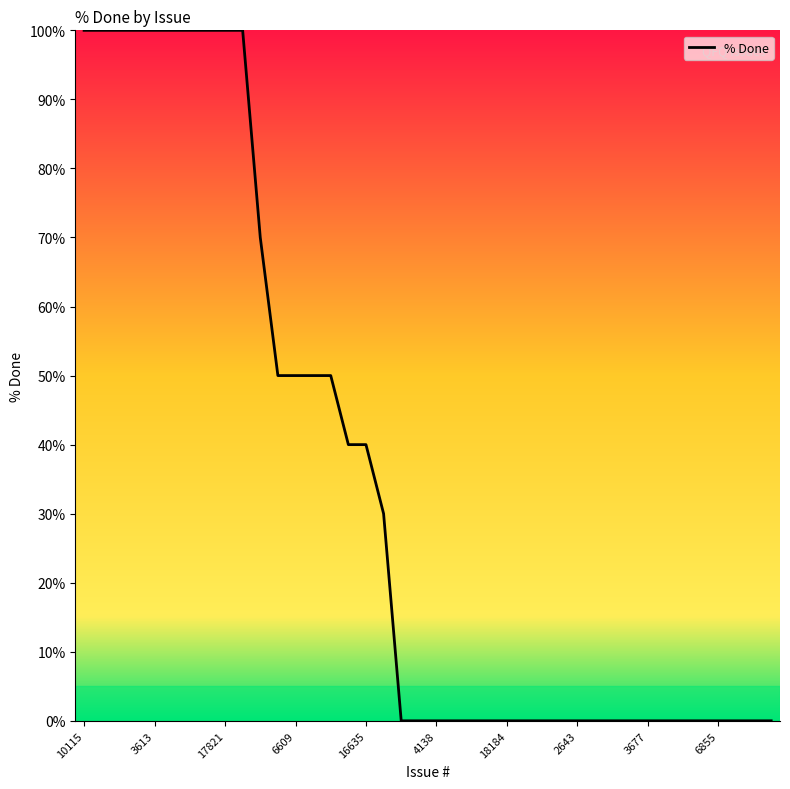

What is the difference between the maximum and minimum values?

100